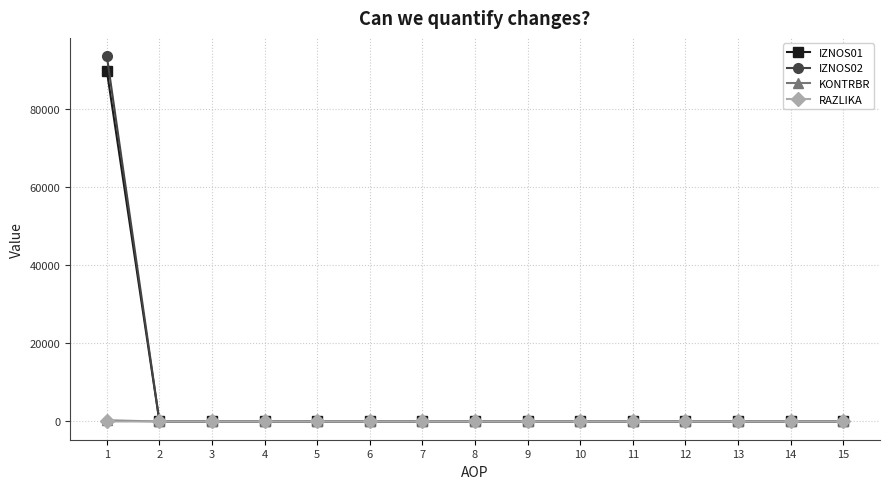

Is it true that IZNOS02 equals 32197.6 at 14?

False